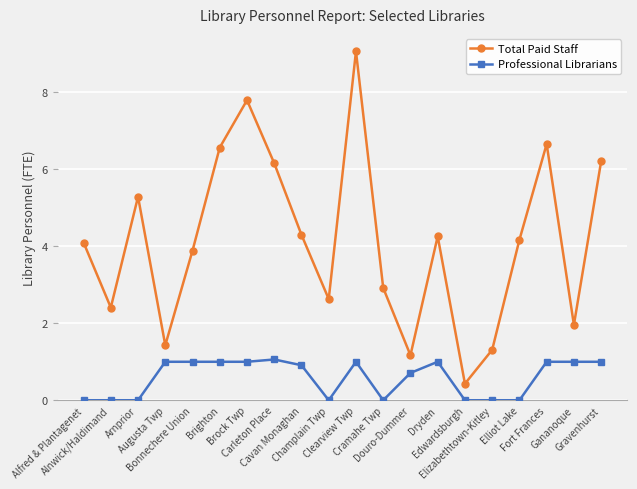

Which series has the largest total across all categories?

Total Paid Staff